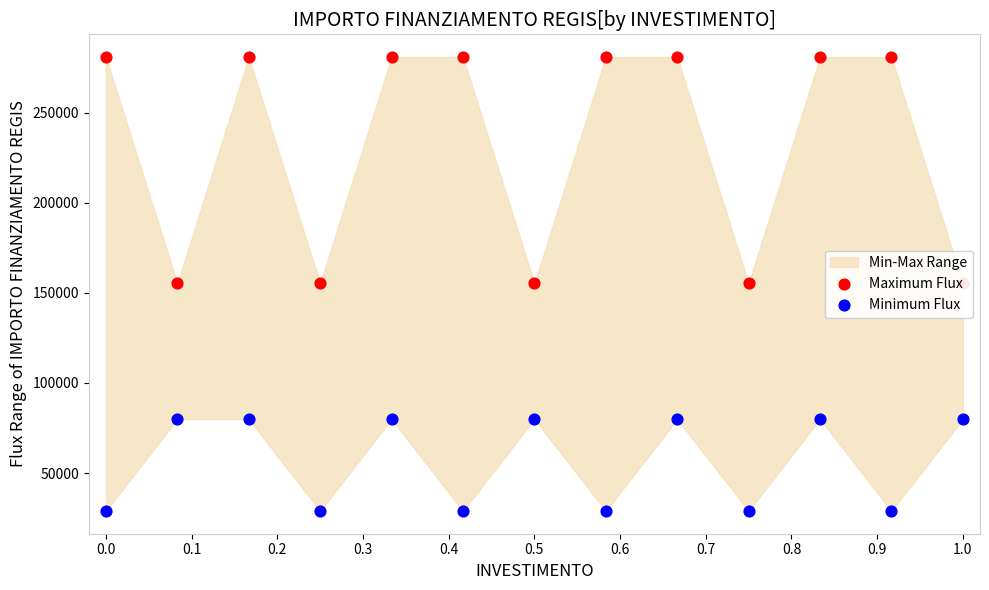

What is the total value across all series at 0.2?

360854